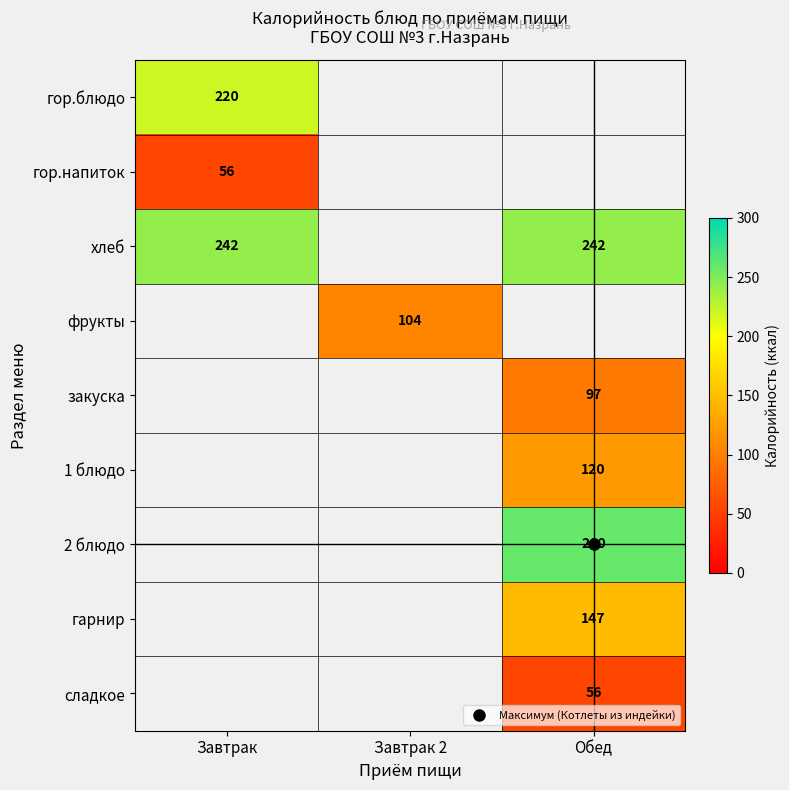

At how many categories does at least one series exceed 115?

2